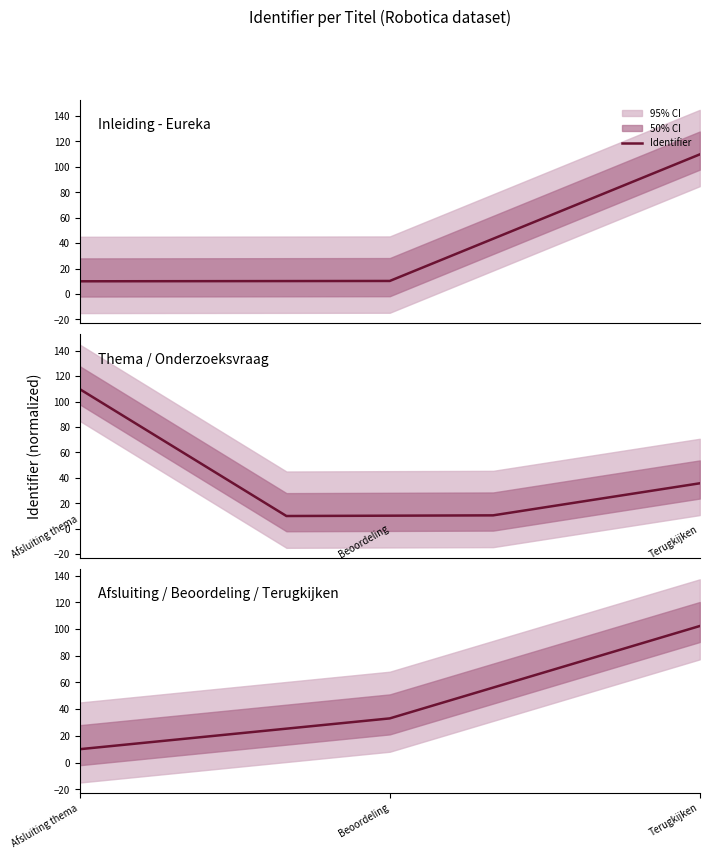

What is the value of the 3rd point from the left?

102.3